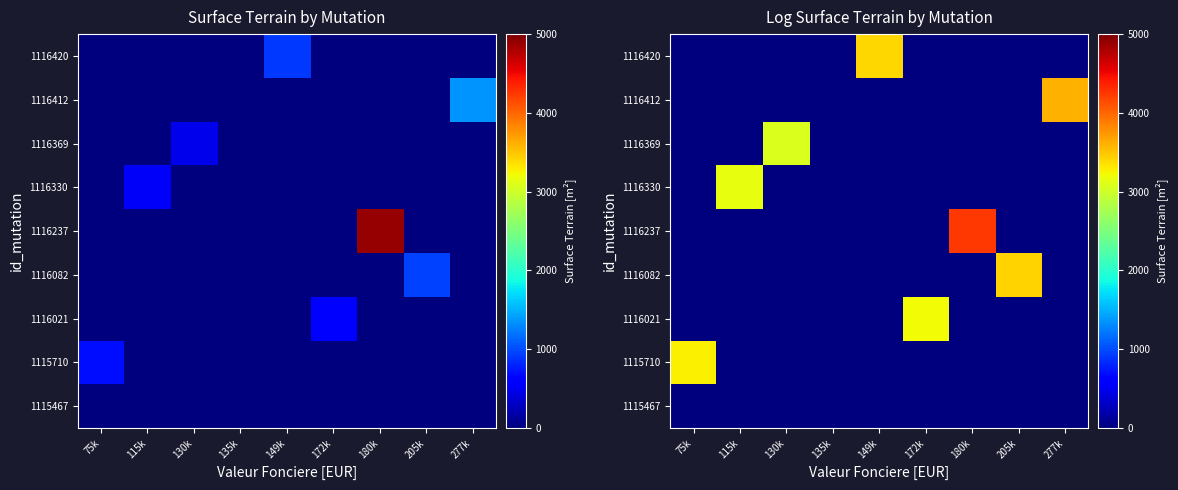

True or false: 1116369 has a value of 1150.7 at 149k.

False